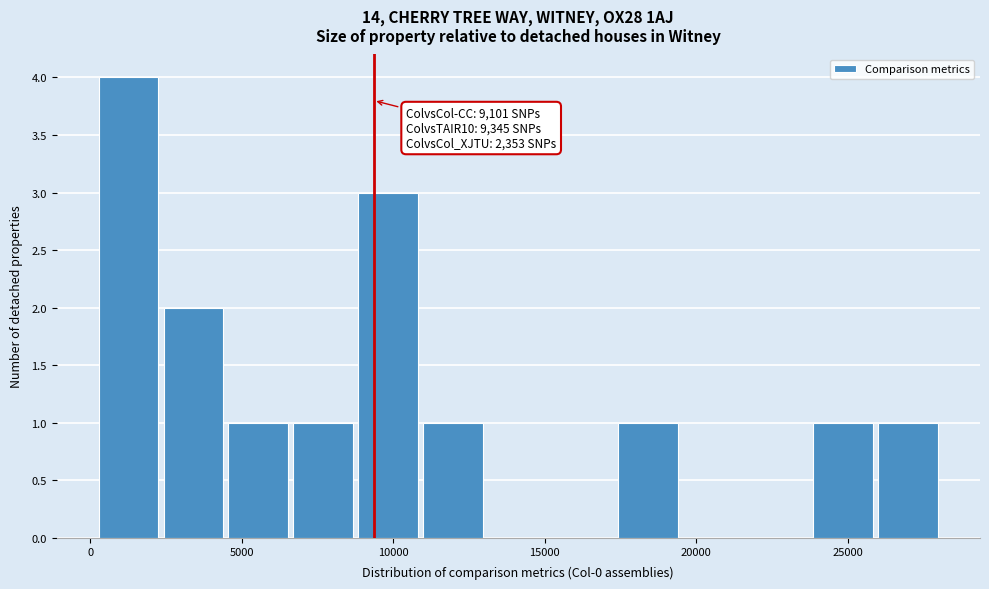

Which range on the x-axis has the tallest bar?

0 to 2500